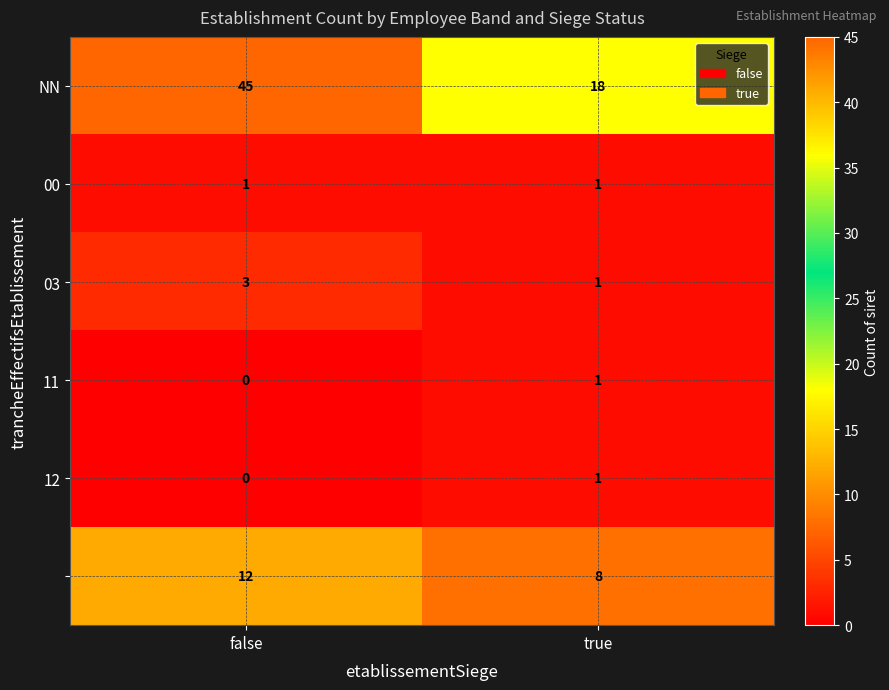

Which label corresponds to the smallest value in the chart?

false